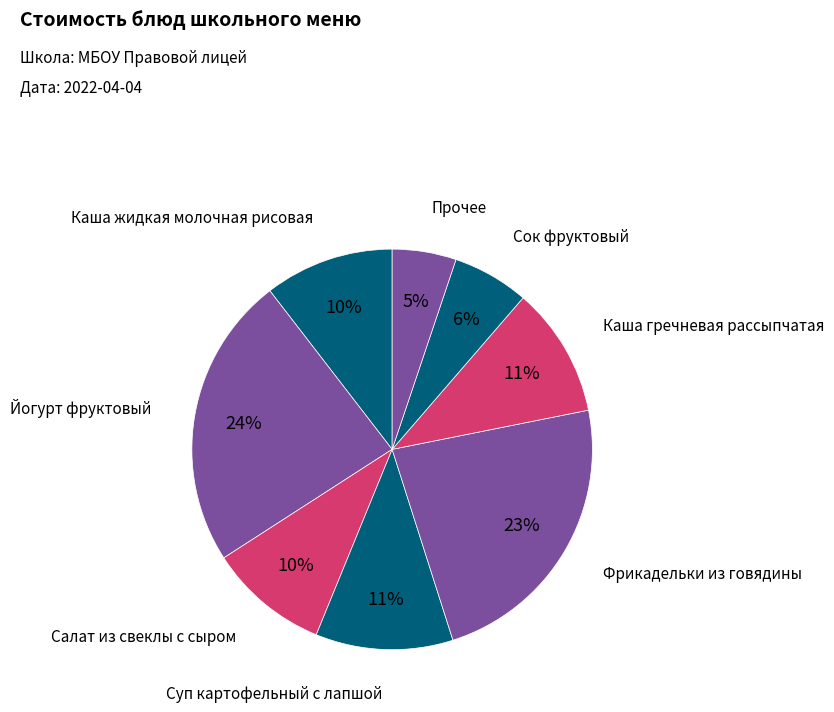

Is there a majority slice in this chart?

No